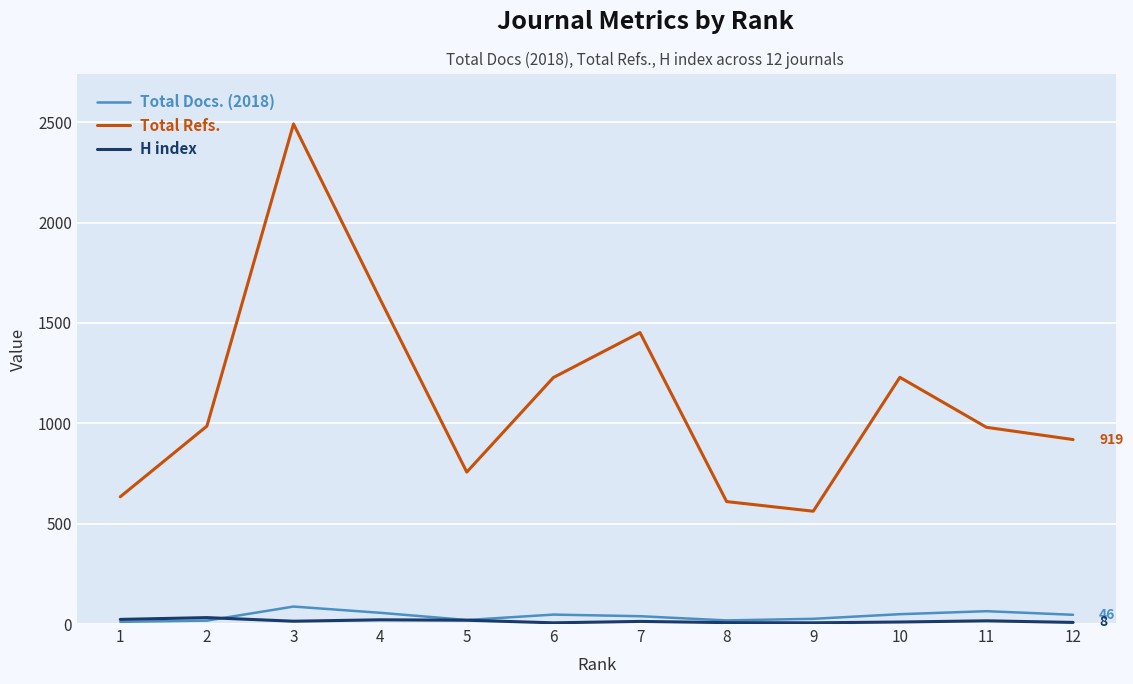

True or false: Total Docs. (2018) and Total Refs. intersect in this chart.

False